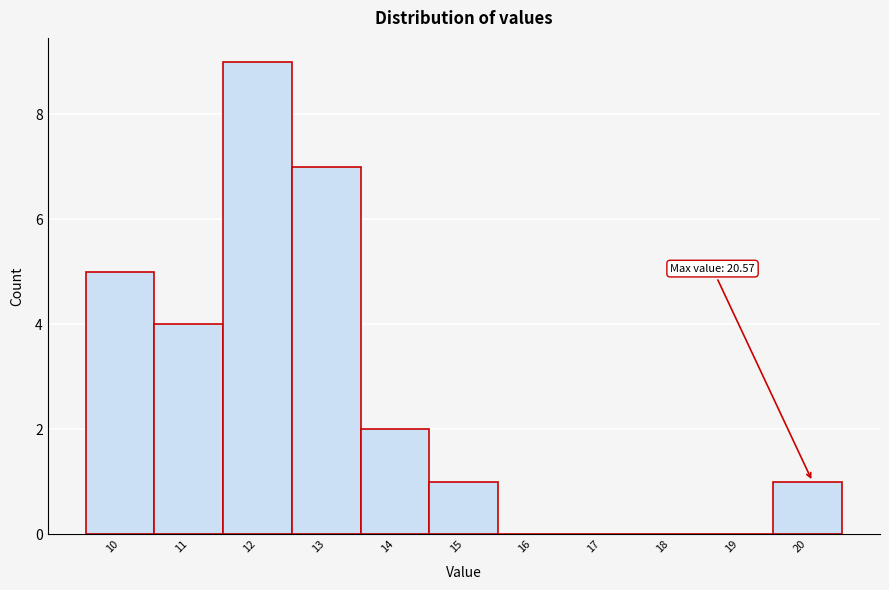

Reading left to right, transcribe all the data shown in this chart.

10=5	11=4	12=9	13=7	14=2	15=1	16=0	17=0	18=0	19=0	20=1